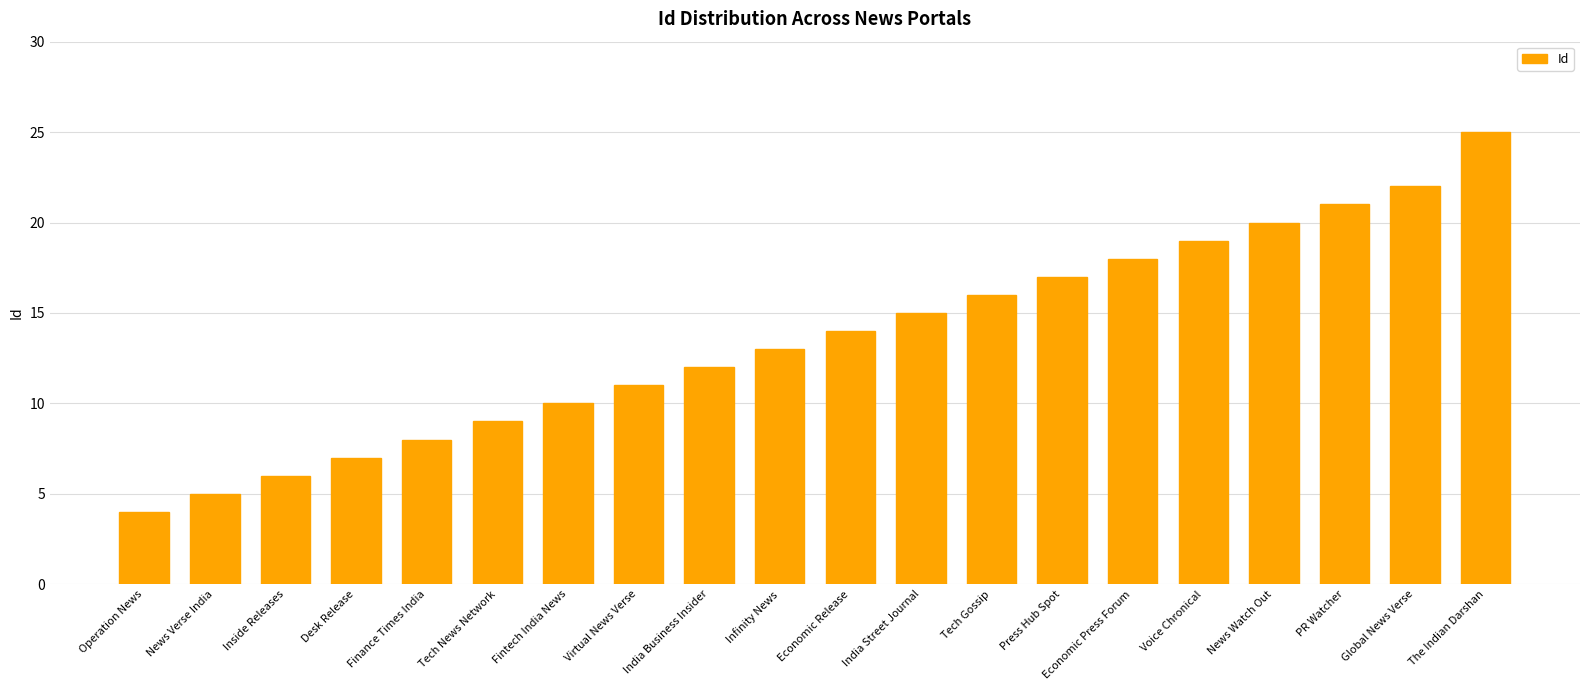

What is the greatest value displayed?

25